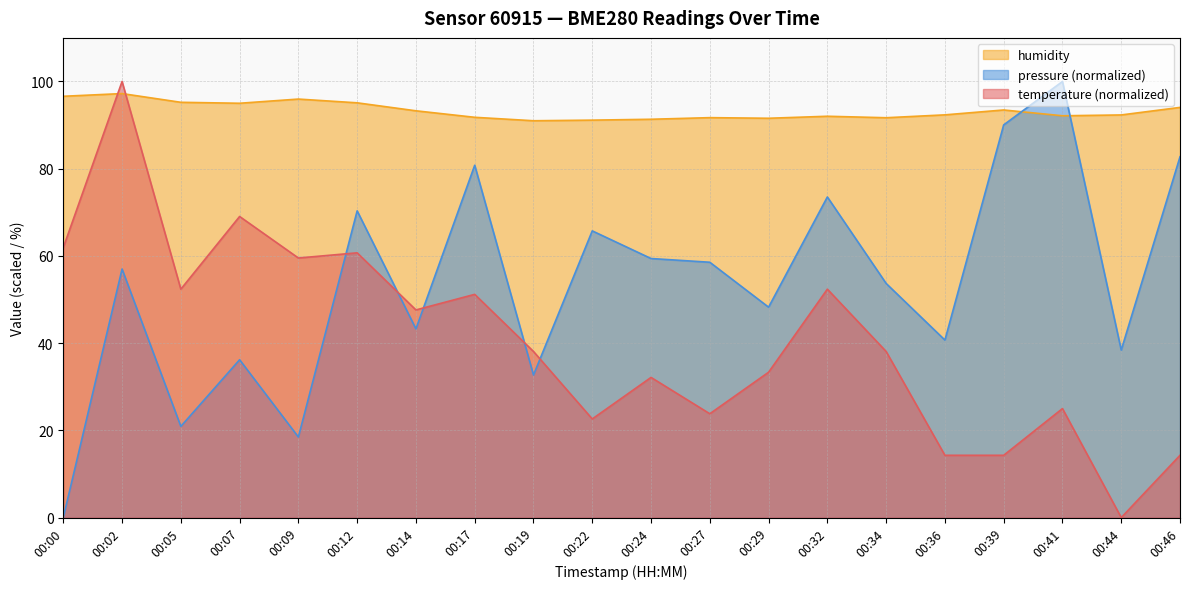

What is the sum of the humidity values at 00:24 and 00:32?

183.4